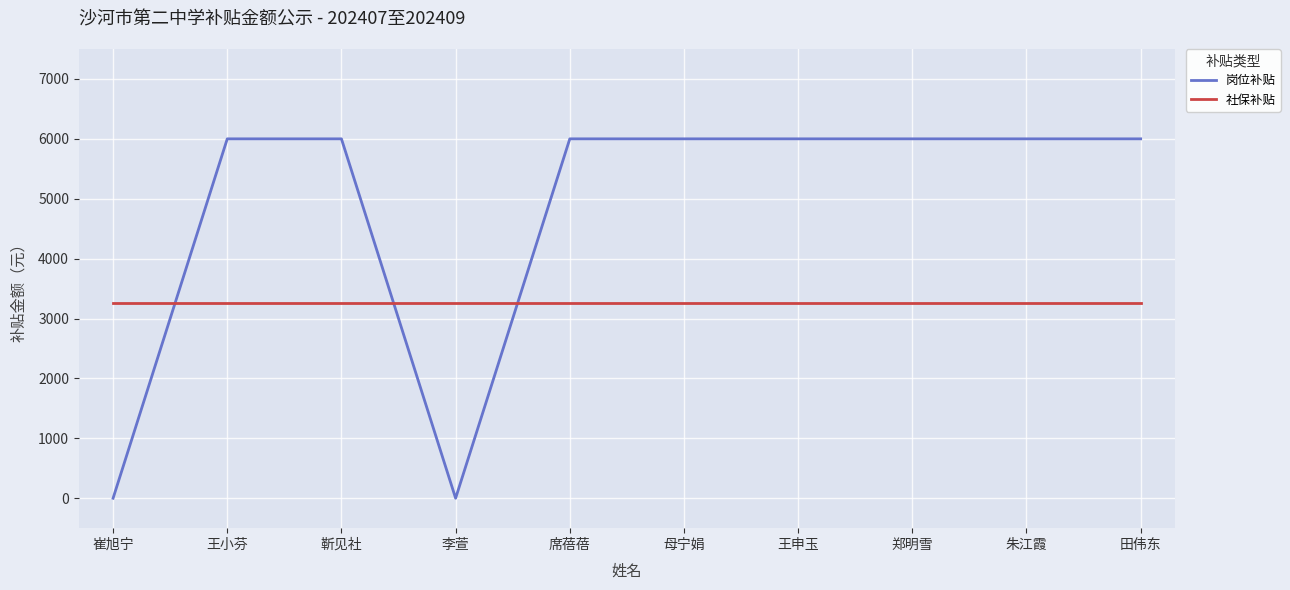

Reading left to right, what are all the values shown in this chart?

岗位补贴: 崔旭宁=0.0	王小芬=6000.0	靳见社=6000.0	李萱=0.0	席蓓蓓=6000.0	母宁娟=6000.0	王申玉=6000.0	郑明雪=6000.0	朱江霞=6000.0	田伟东=6000.0
社保补贴: 崔旭宁=3259.0	王小芬=3259.0	靳见社=3259.0	李萱=3259.0	席蓓蓓=3259.0	母宁娟=3259.0	王申玉=3259.0	郑明雪=3259.0	朱江霞=3259.0	田伟东=3259.0